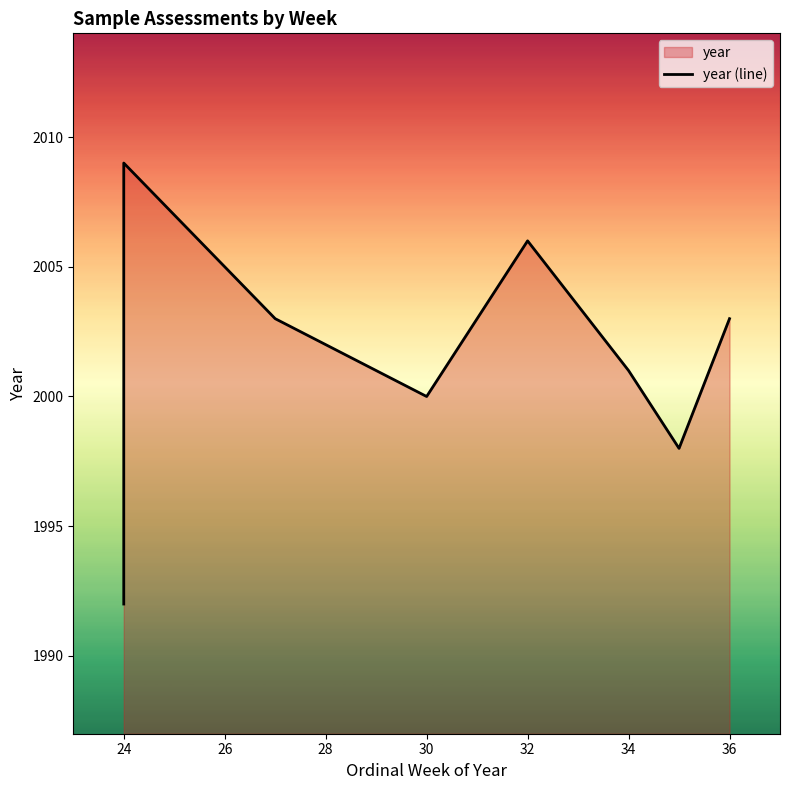

What is the sum of all values?

20021